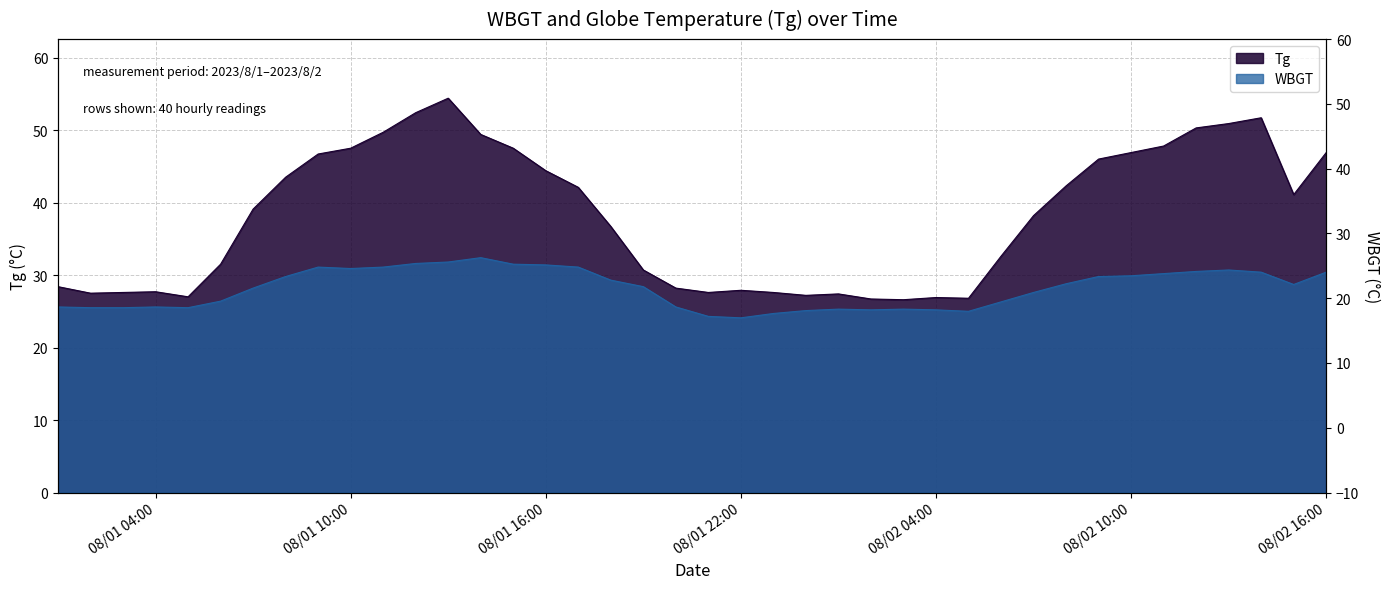

How many data points in Tg are above 39?

20